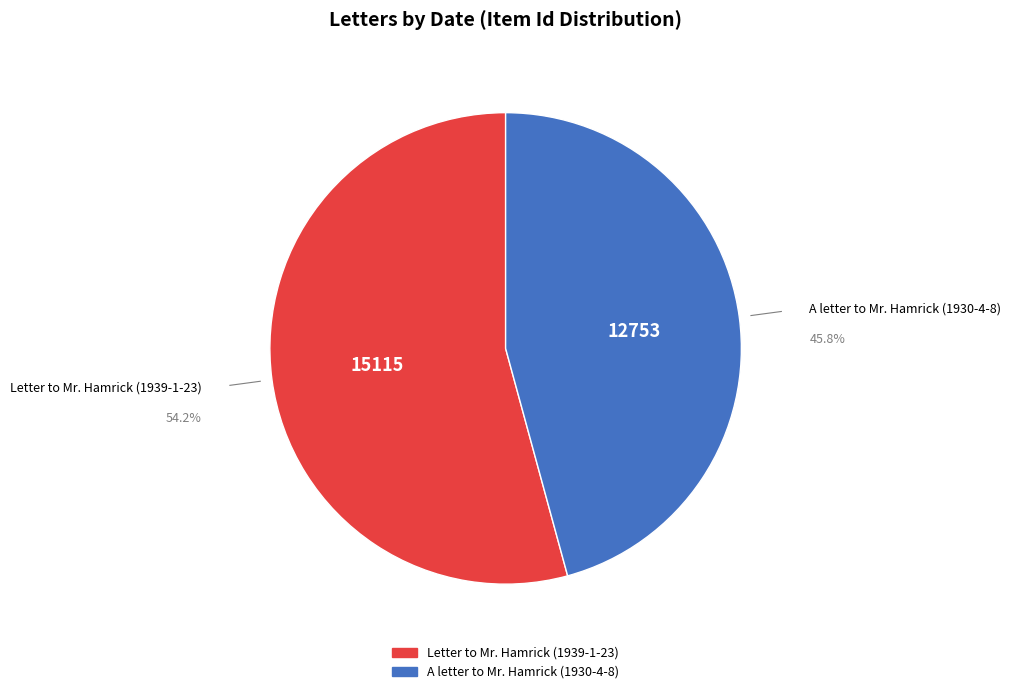

What is the largest slice in the pie chart?

Letter to Mr. Hamrick (1939-1-23)